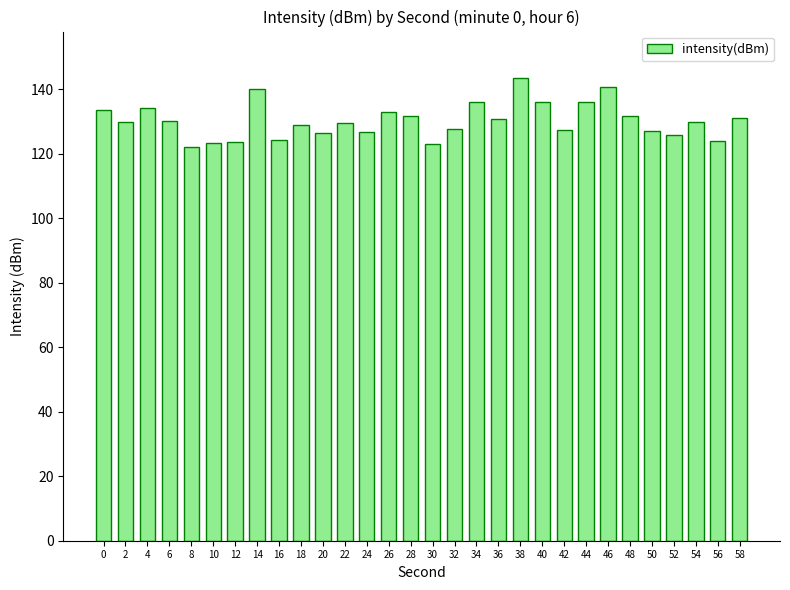

What is the difference between the values at 54 and 38?

13.7